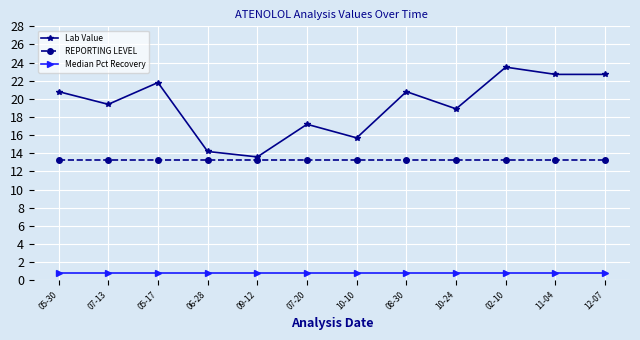

What position from the right is 08-30?

5